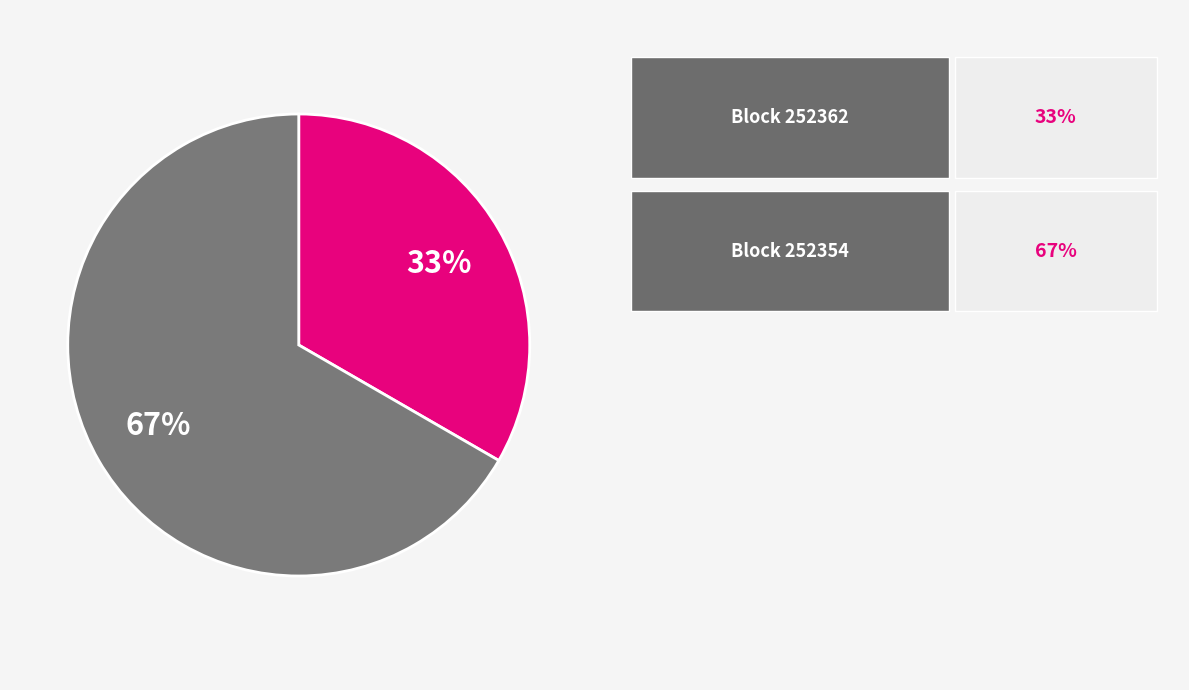

Is there a majority slice in this chart?

Yes